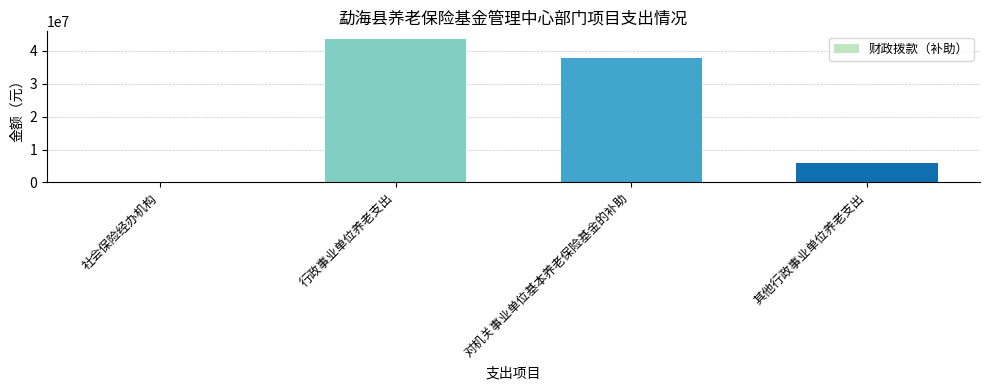

Between 行政事业单位养老支出 and 社会保险经办机构, which is larger?

行政事业单位养老支出